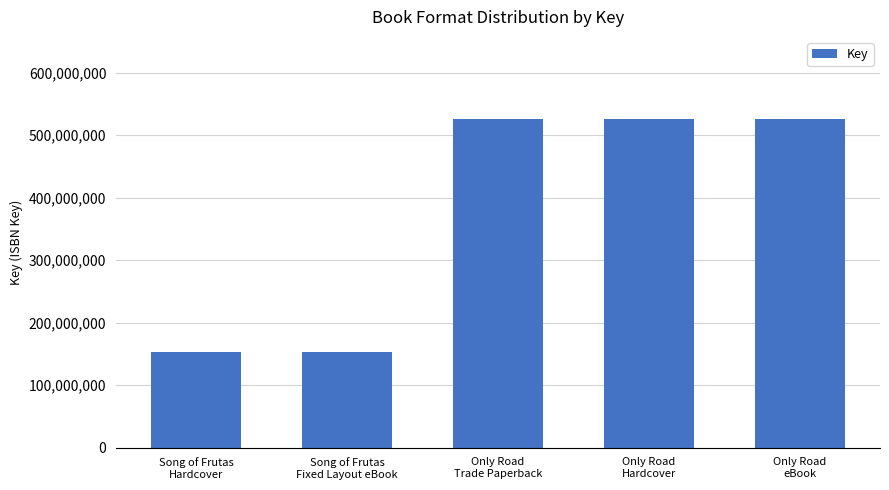

What is the smallest value displayed?

153990730